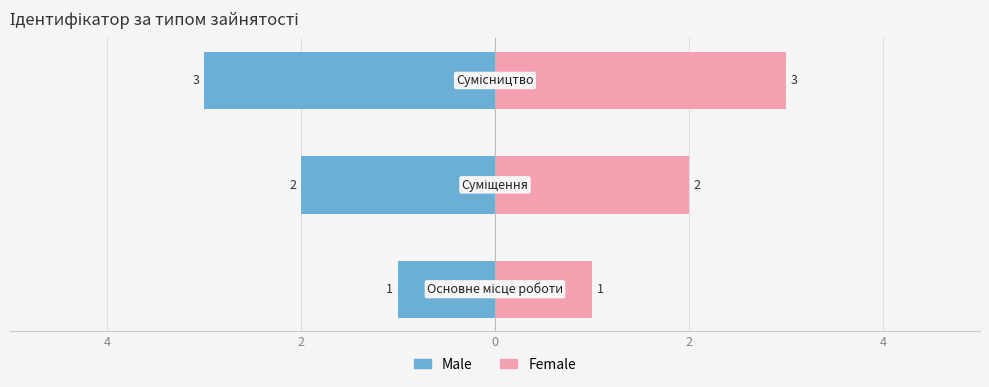

What are all the series names shown in the legend?

Male, Female